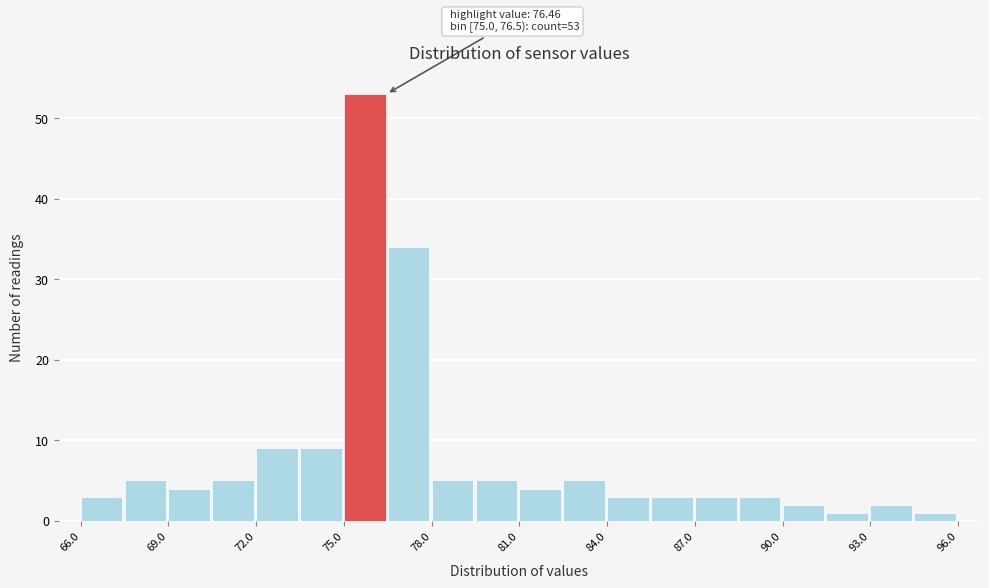

Around what value on the x-axis is the tallest bar? Give the approximate position of its centre, as read against the axis.

75.5